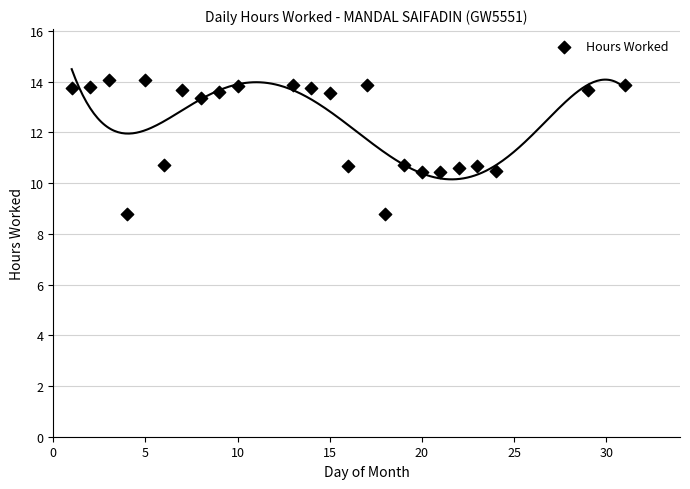

What is the range of X values (max minus min)?

30.0